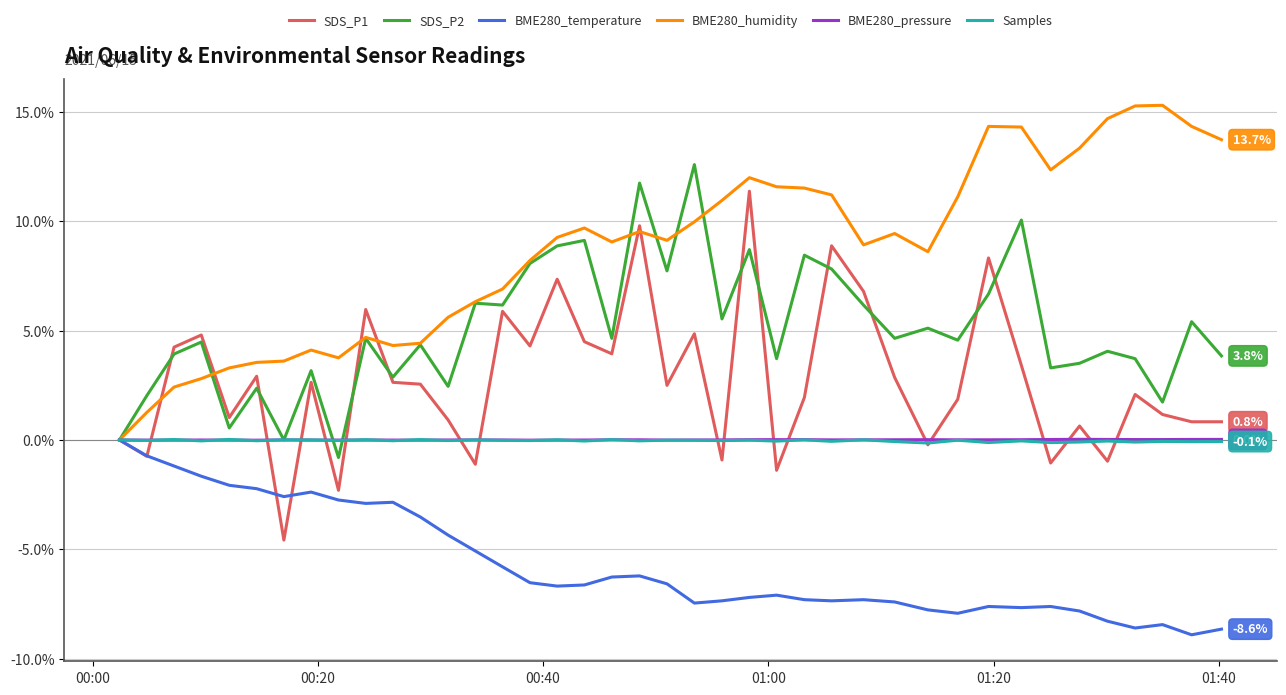

What is the maximum value shown in the chart?

15.3